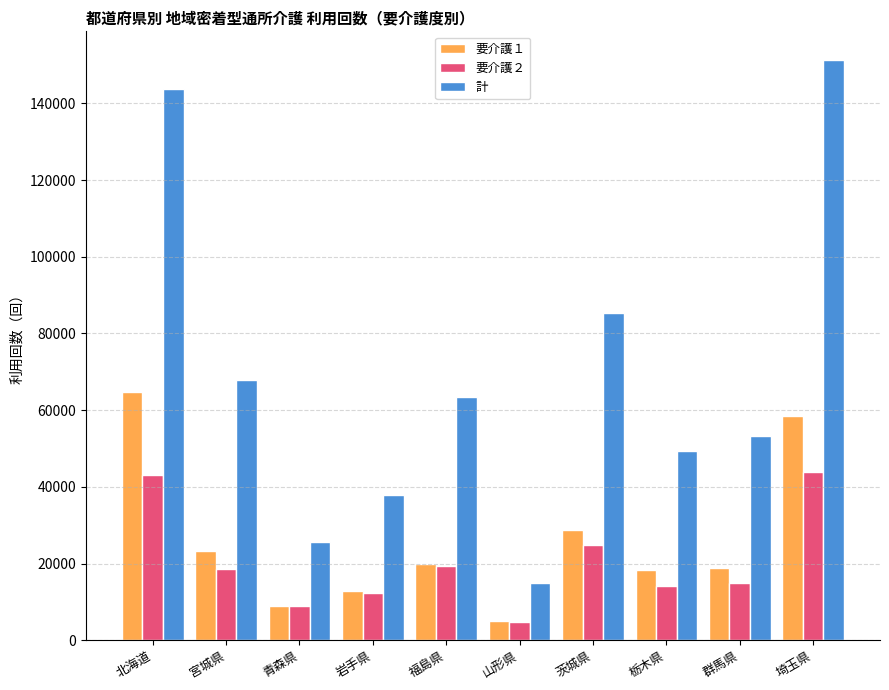

Where is 計 nearest to the value 83098?

茨城県